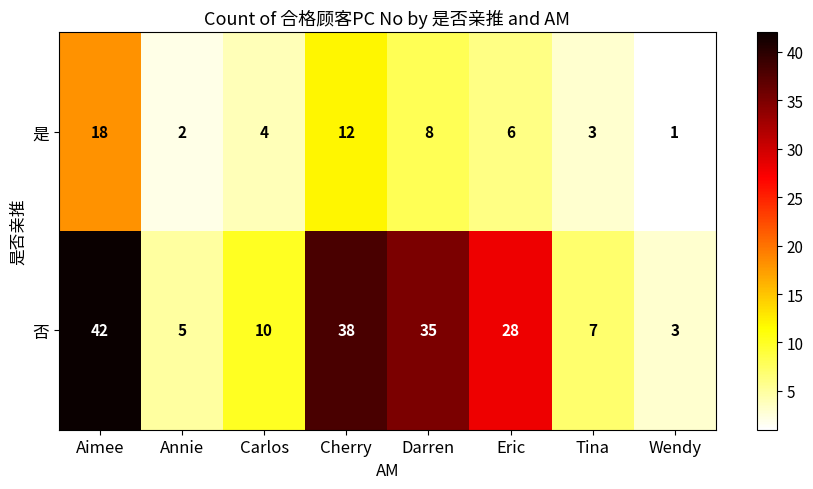

At which category does the chart reach its peak across all series?

Aimee